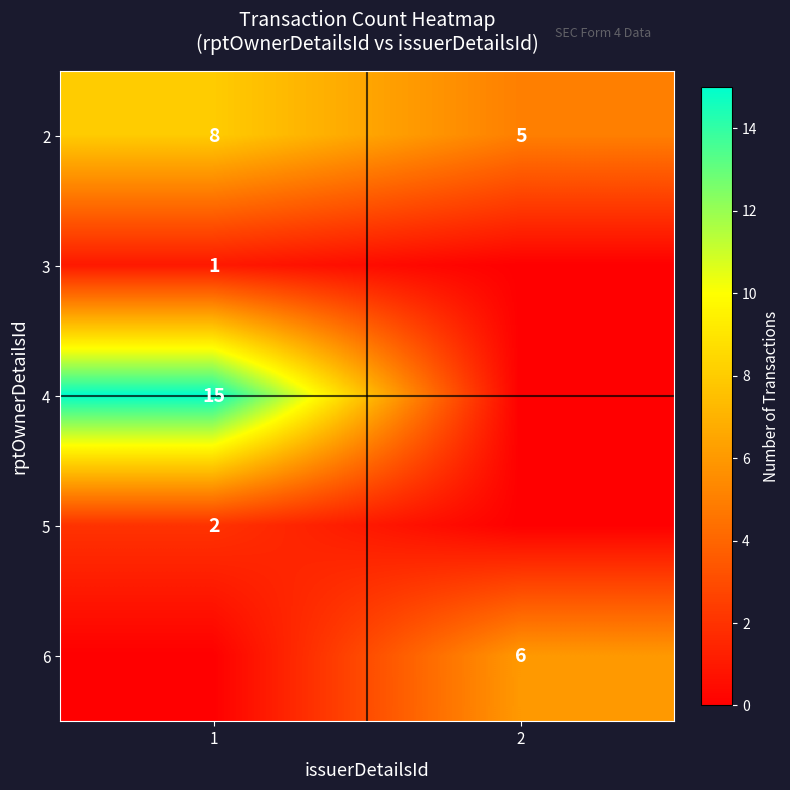

At which category is the sum across all series the highest?

1